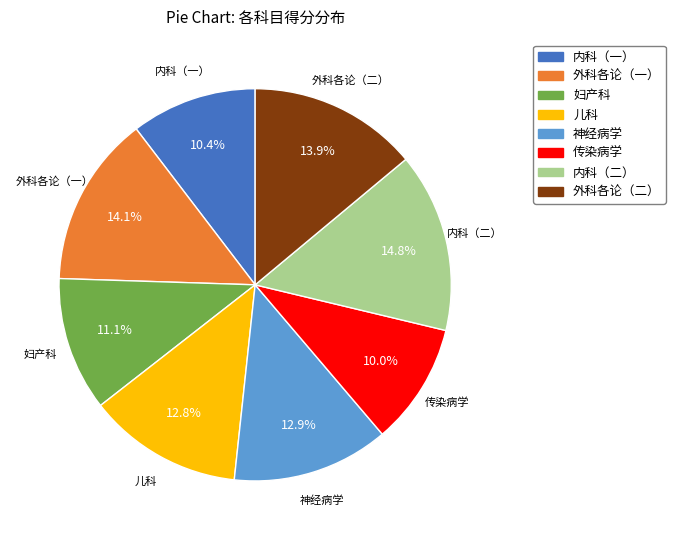

Does 儿科 account for over 50% of the chart?

No